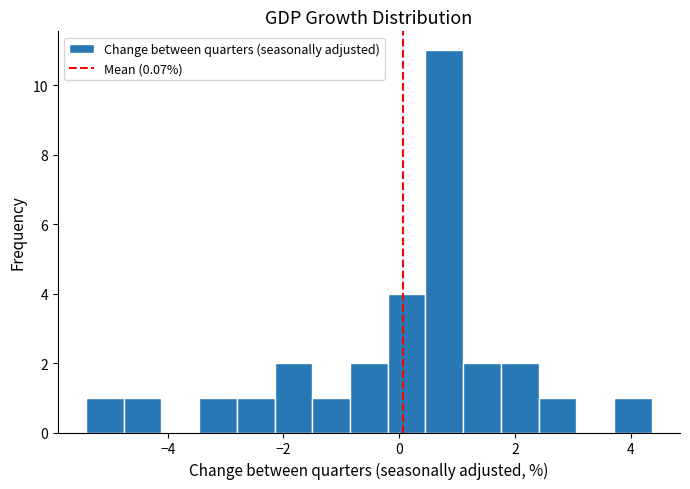

Read against the x-axis, roughly where is the centre of the tallest bar?

0.8